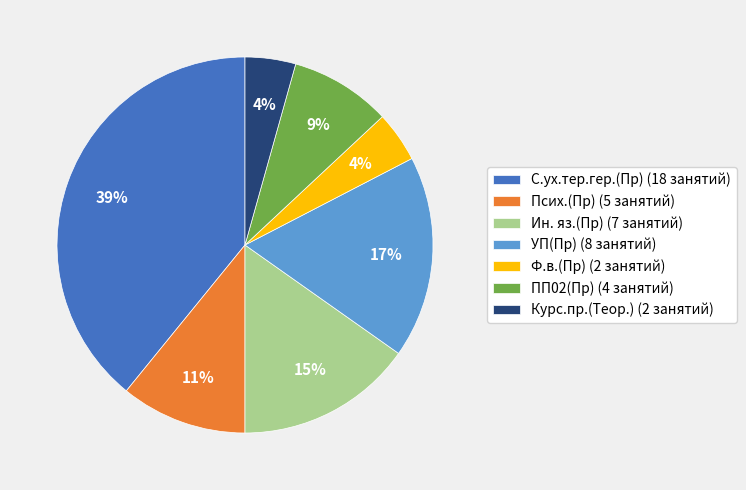

Which has a higher value, Ф.в.(Пр) (2 занятий) or Ин. яз.(Пр) (7 занятий)?

Ин. яз.(Пр) (7 занятий)